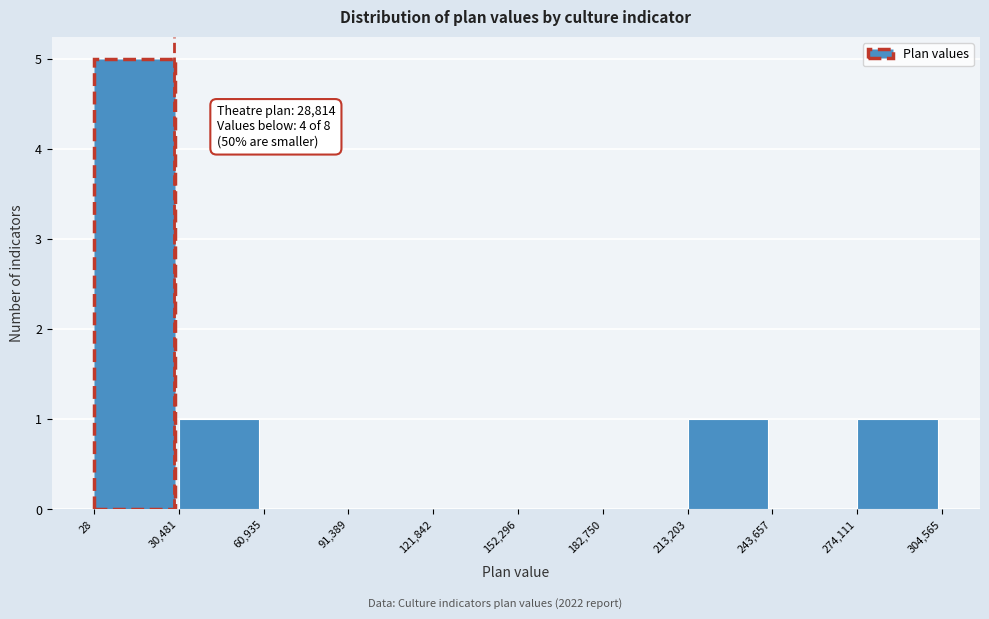

Over which range of the x-axis is the bar tallest?

28 to 30,481